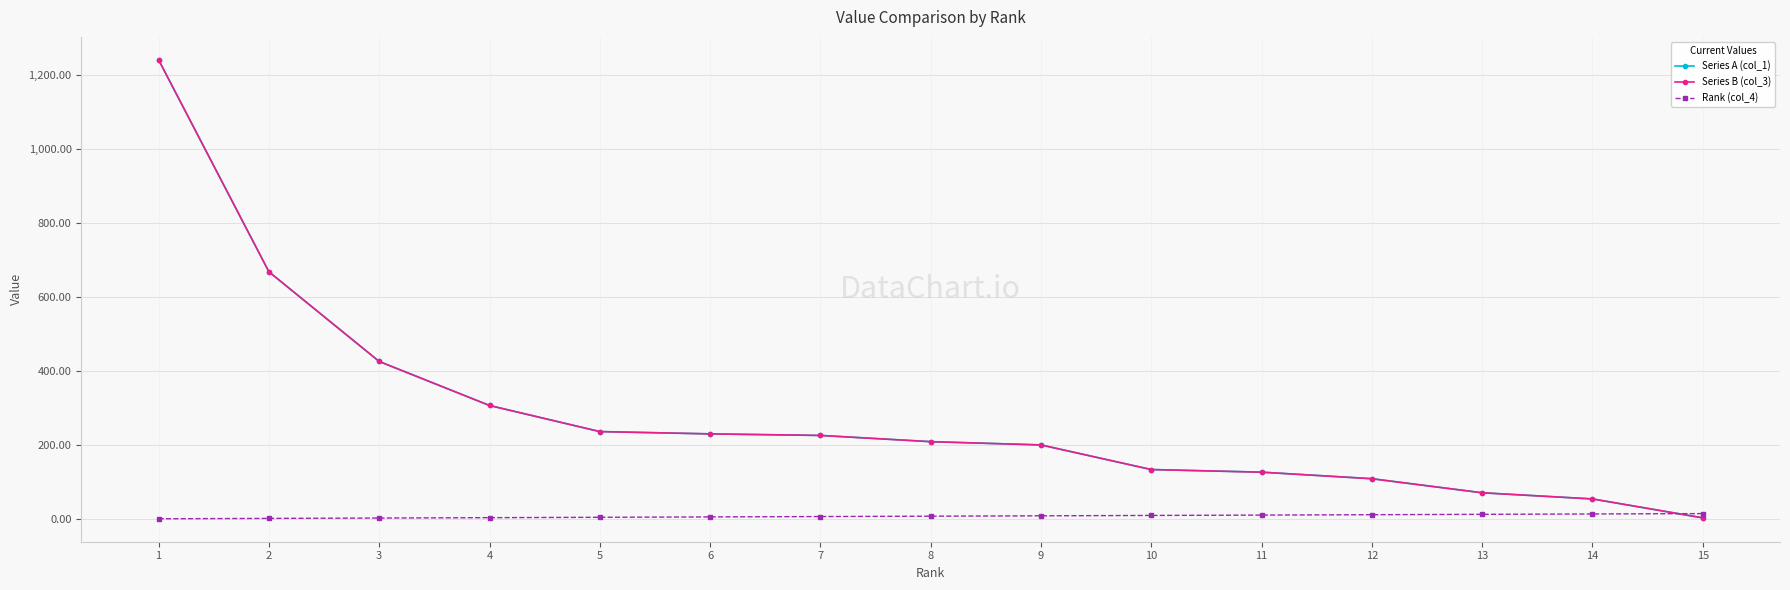

How many data points in Series B (col_3) are less than 209?

7